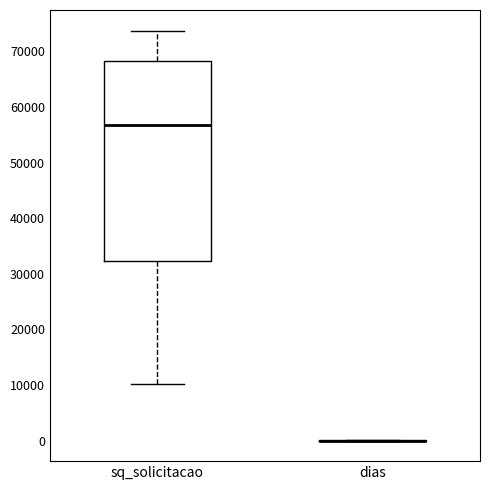

Comparing the boxes themselves (not the whiskers), which one is the tallest?

sq_solicitacao